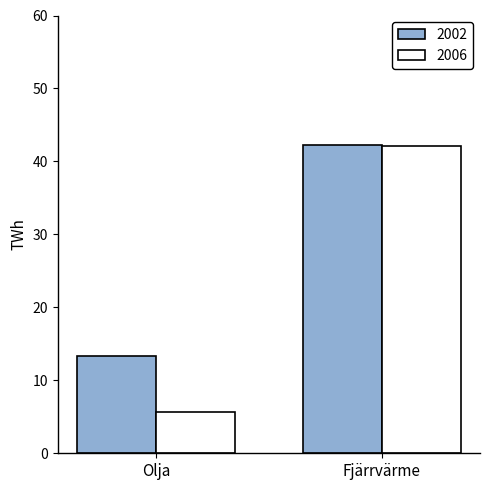

What is the difference between the maximum and minimum values in the 2002 series?

28.8